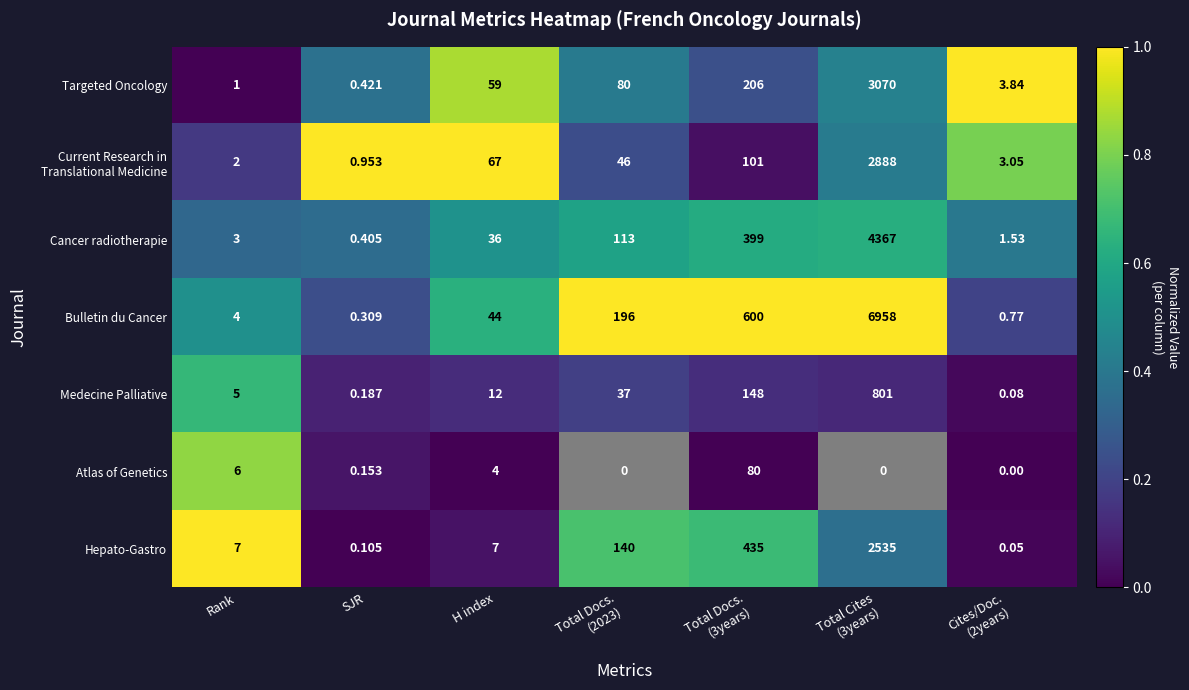

Which category has the lowest value in the Targeted Oncology series?

SJR